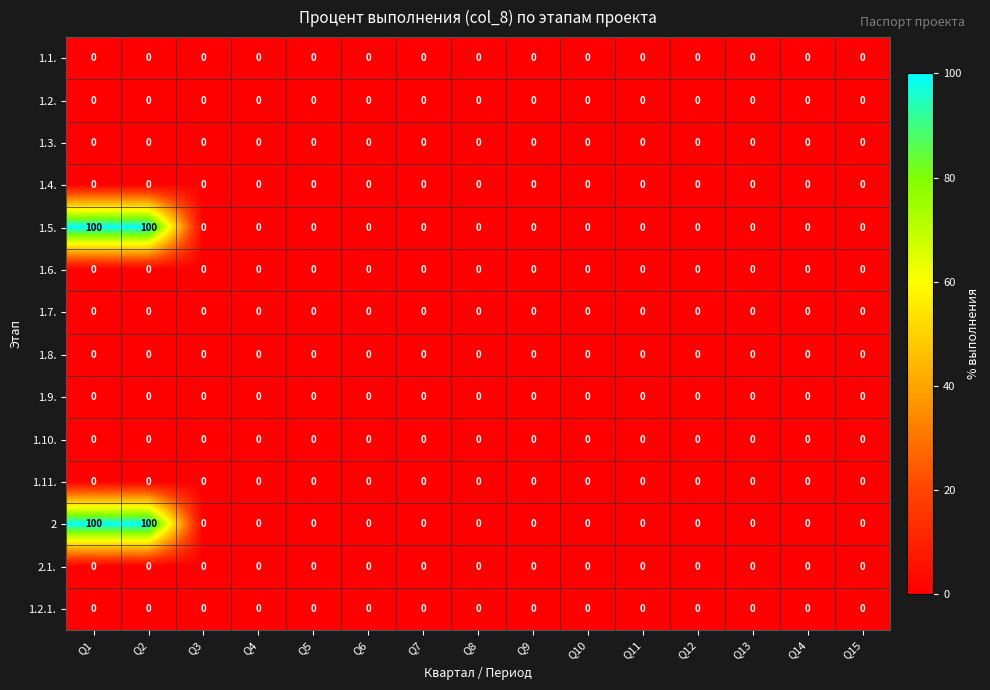

True or false: 1.2.1. has a value of 0 at Q12.

True